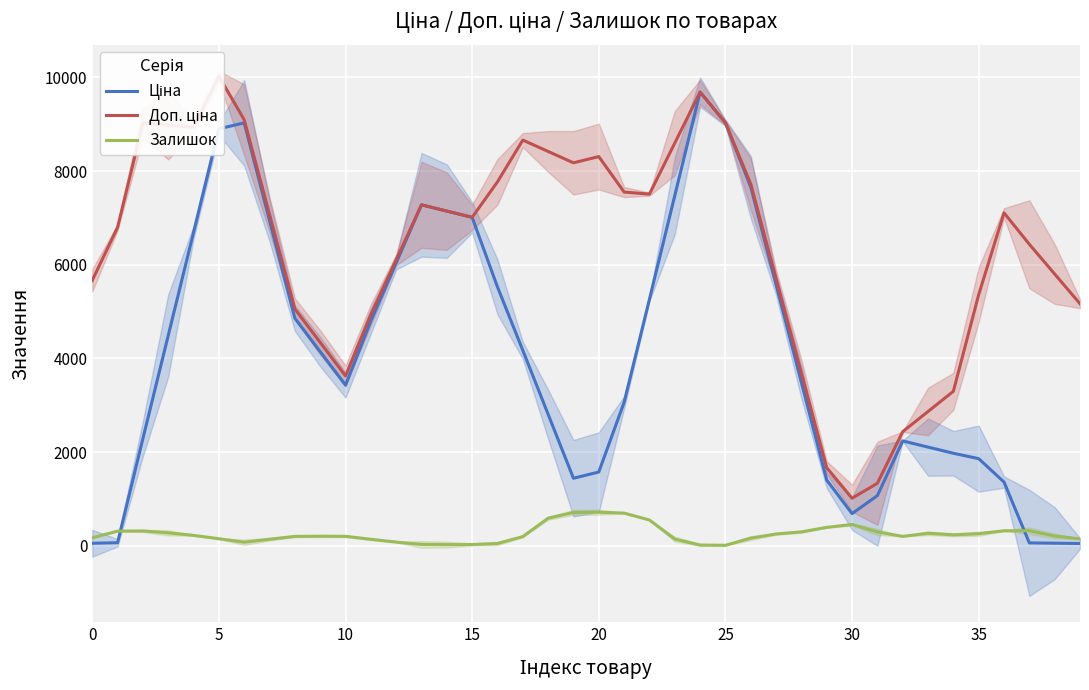

What is the value of the Ціна point at the 37th from the left?

1363.0